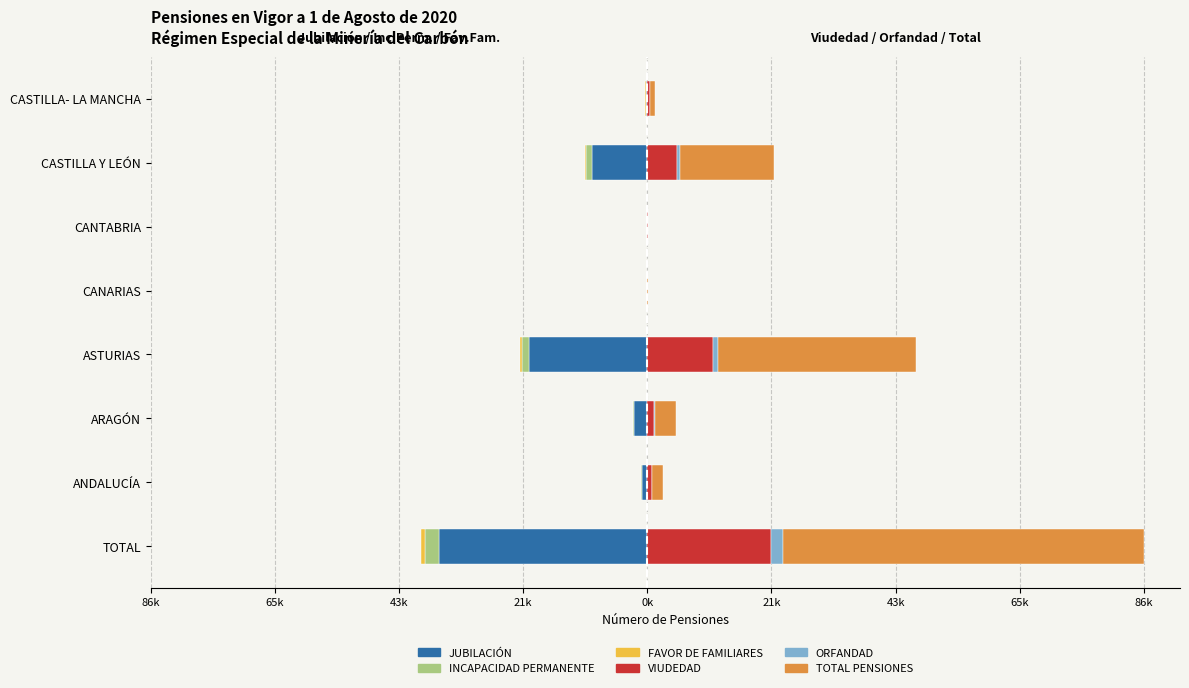

List the series in order of their peak value, lowest first.

JUBILACIÓN, INCAPACIDAD PERMANENTE, FAVOR DE FAMILIARES, ORFANDAD, VIUDEDAD, TOTAL PENSIONES